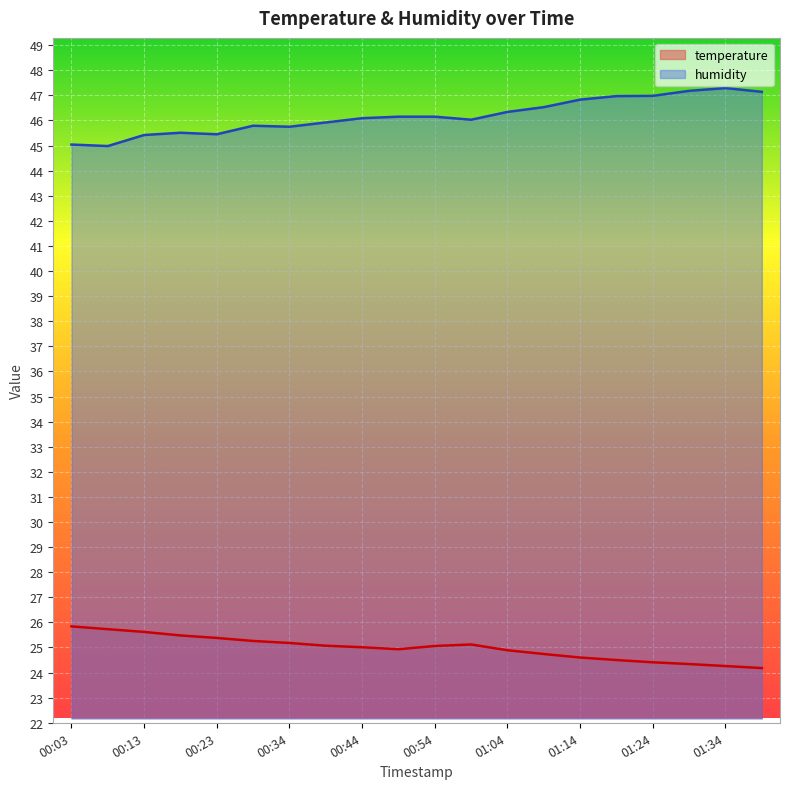

At which category is the sum across all series the highest?

01:34